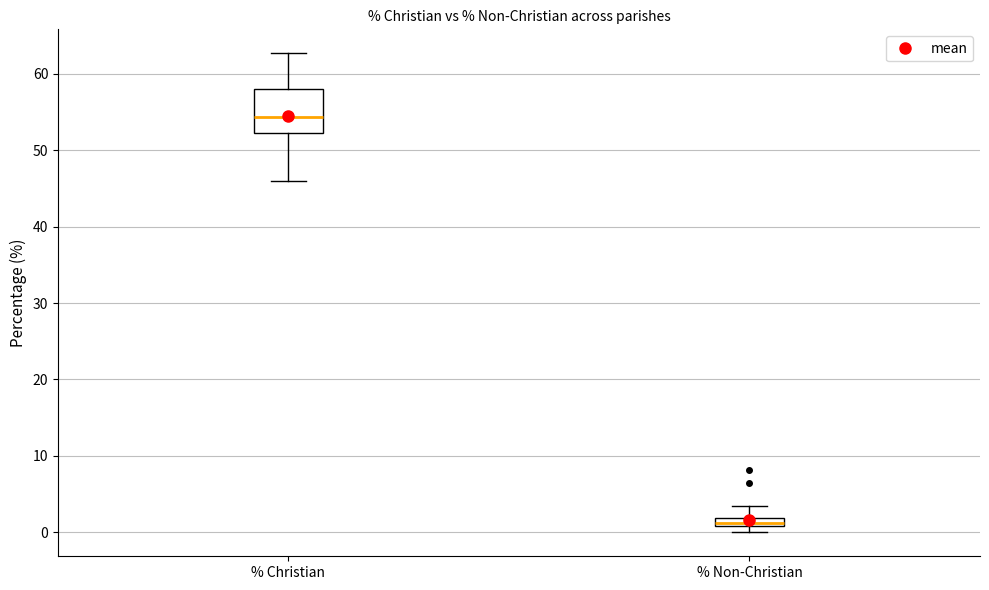

Where is the lower edge of the box for % Christian on the y-axis? The values are not printed on the chart, so give them approximately, as read against the axis.

52